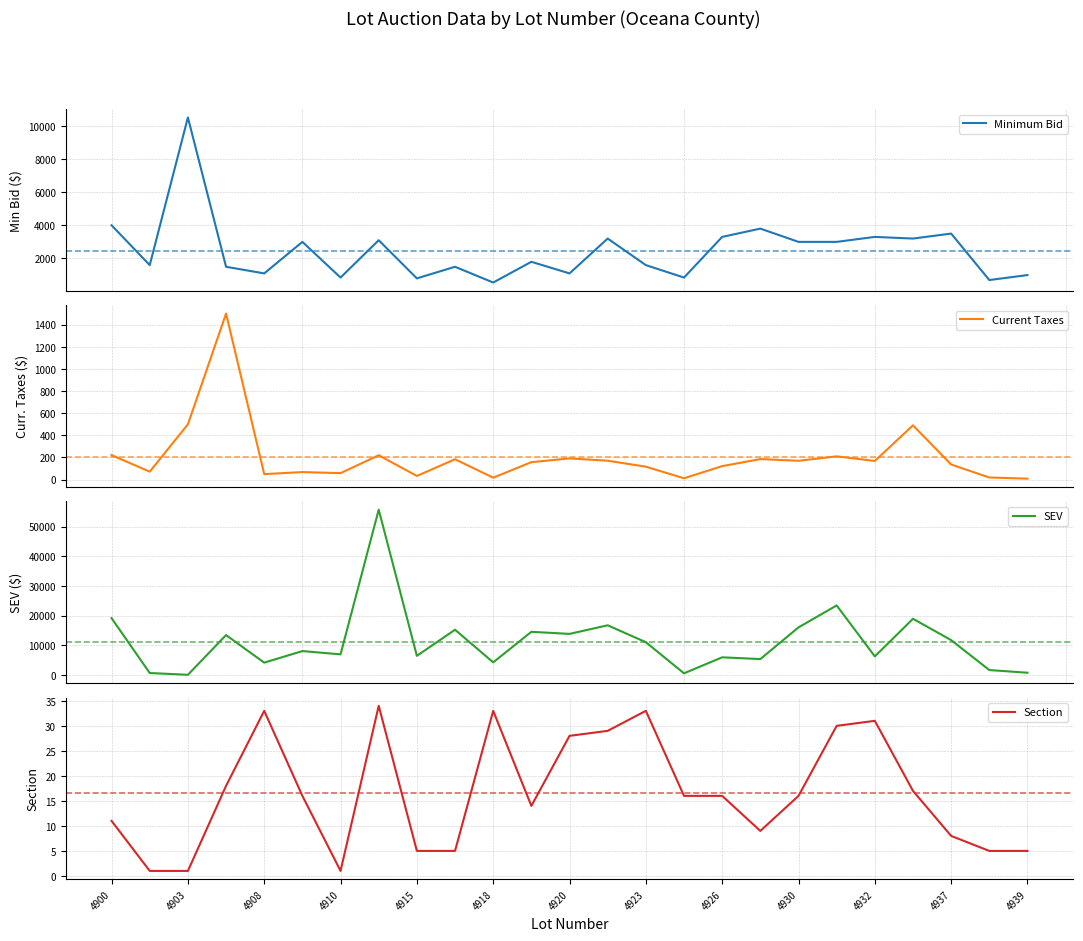

How many data points in Section are above 16?

10